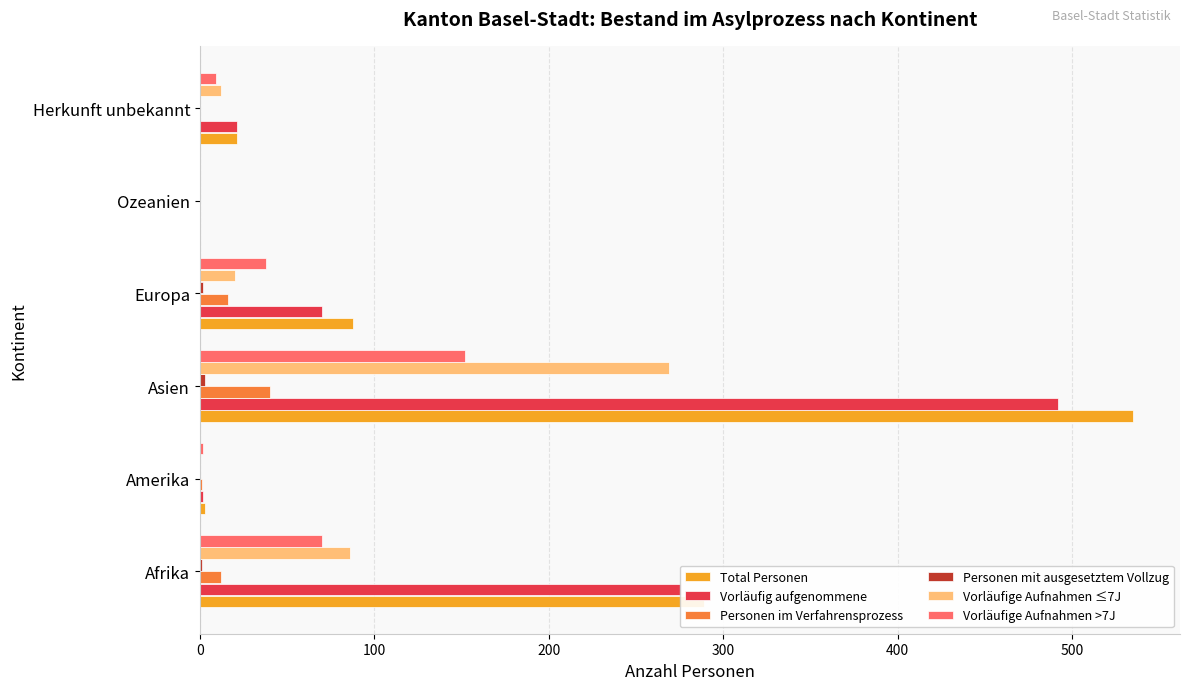

True or false: Vorläufige Aufnahmen ≤7J has a value of 86 at Afrika.

True